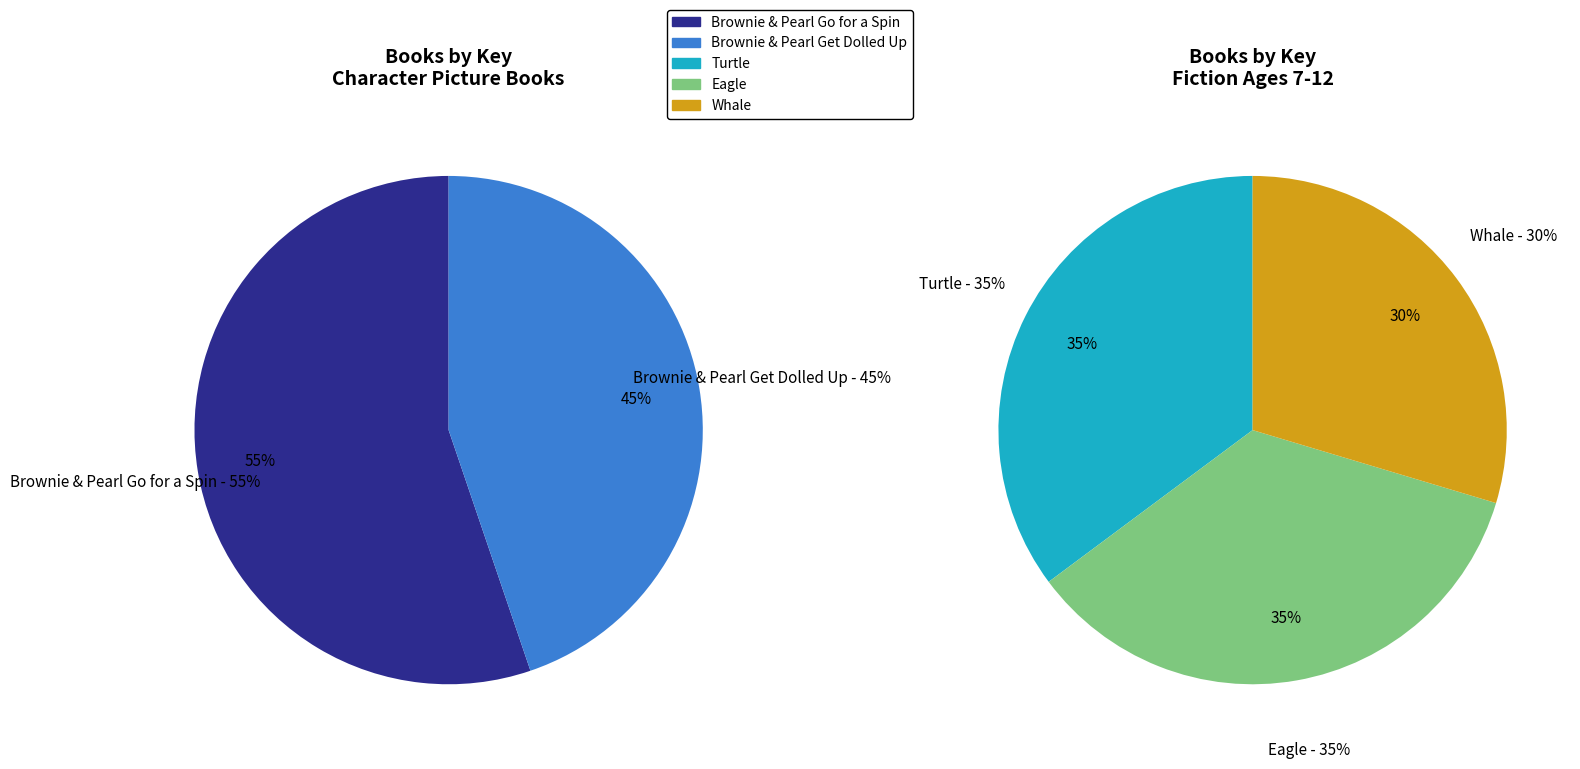

The Turtle slice represents 18% of the pie. True or false?

False